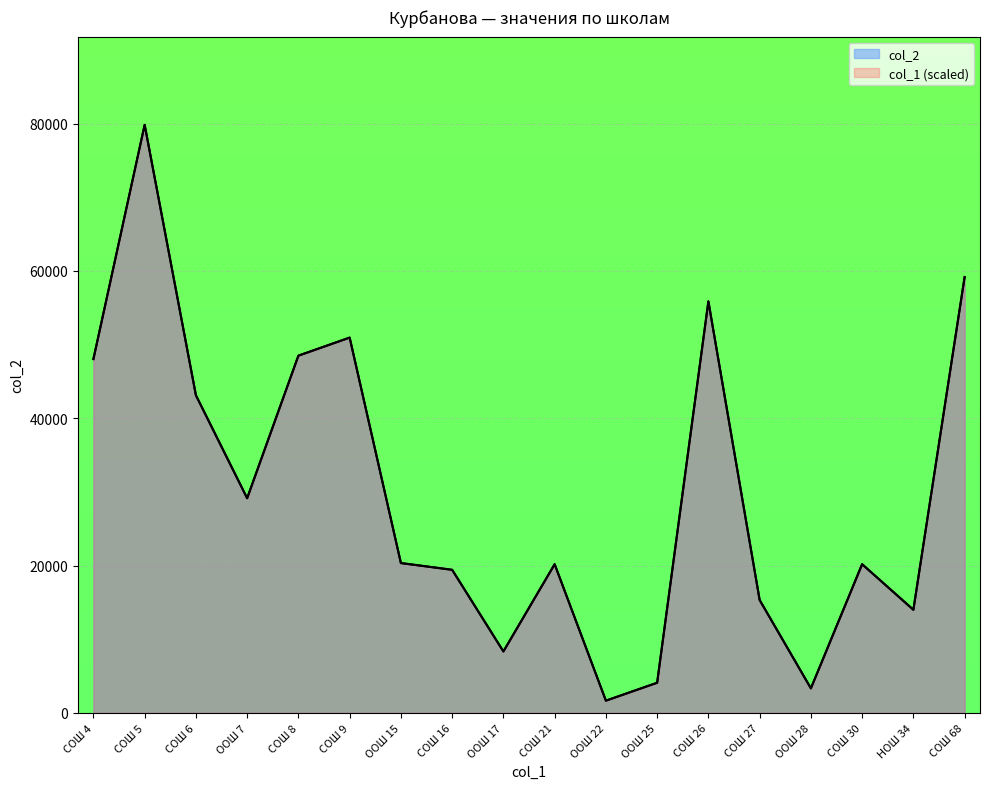

The col_1 series shows 31762.5 at СОШ 68. True or false?

False